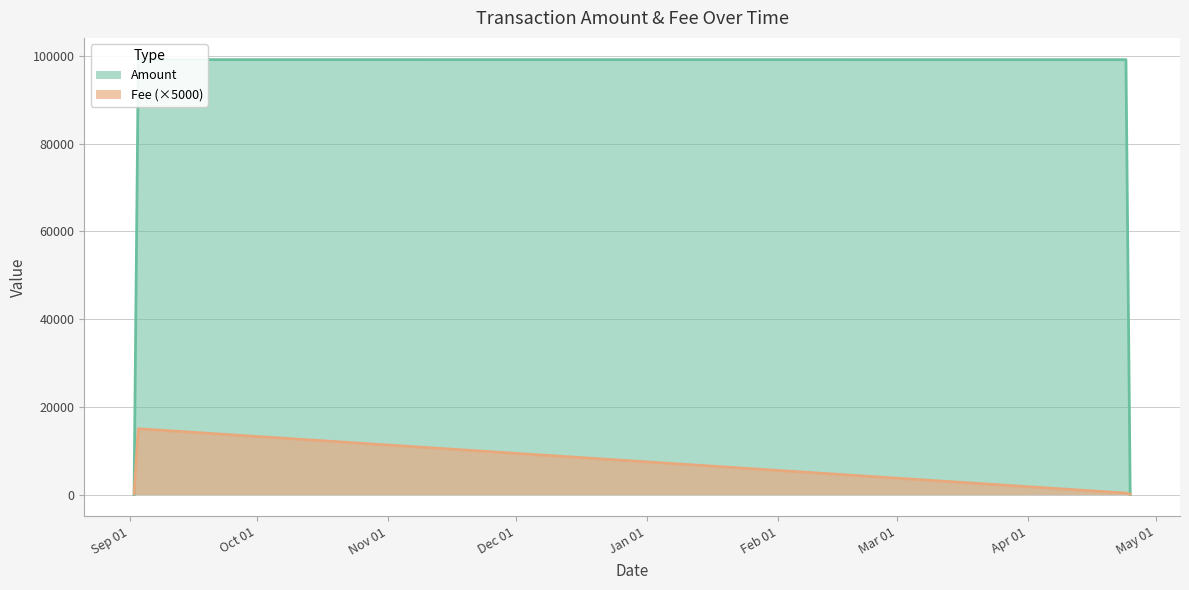

At which label is Fee closest to 0?

2021-04-25